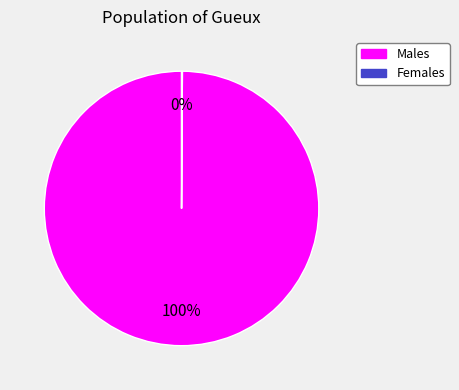

To the nearest percent, what is the difference between the largest and smallest slice percentages?

100%